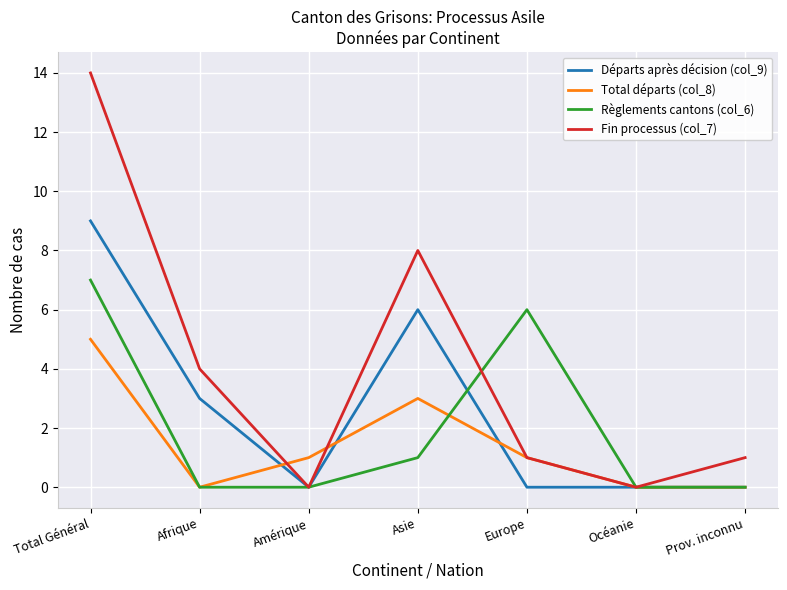

Rank the series by their maximum value, from lowest to highest.

Total départs (col_8), Règlements cantons (col_6), Départs après décision (col_9), Fin processus (col_7)